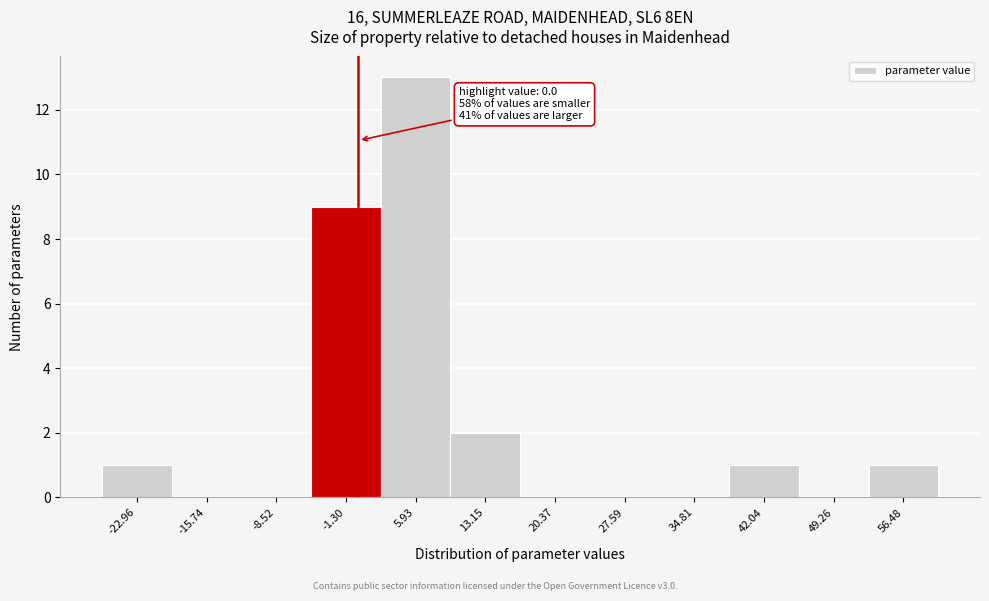

Which range on the x-axis has the tallest bar?

2 to 10